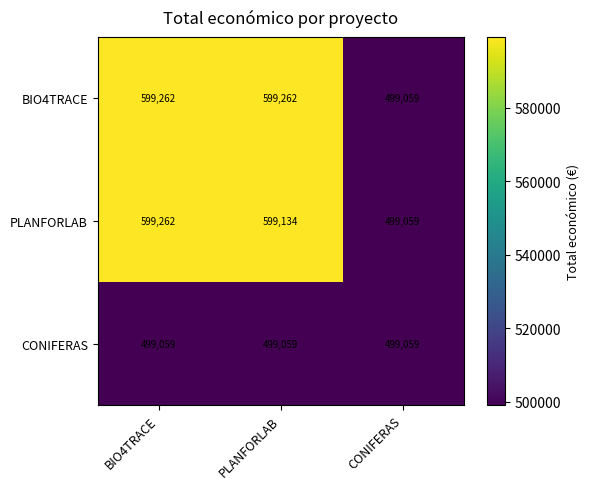

What is the spread (max minus min) of values at BIO4TRACE?

100203